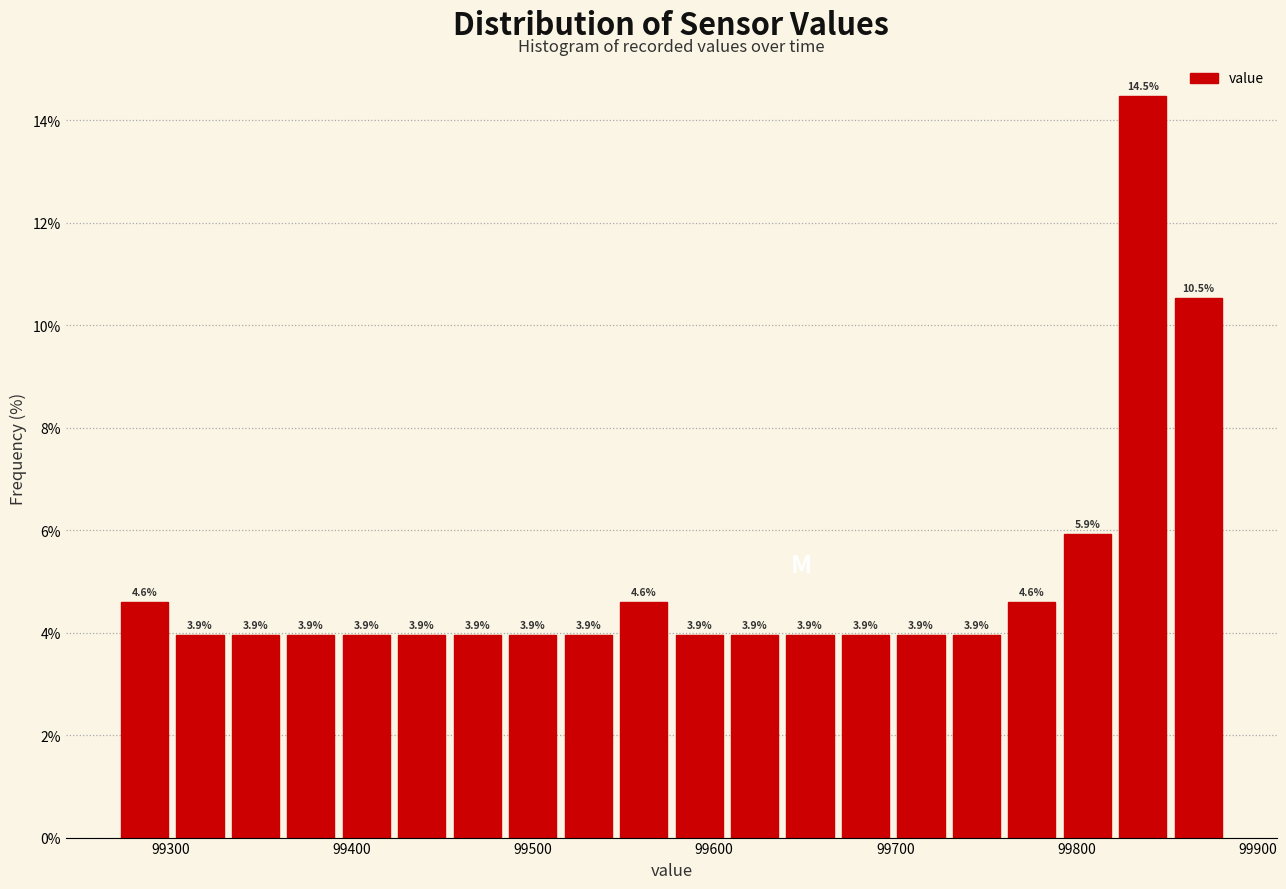

Read against the x-axis, roughly where is the centre of the tallest bar?

99840